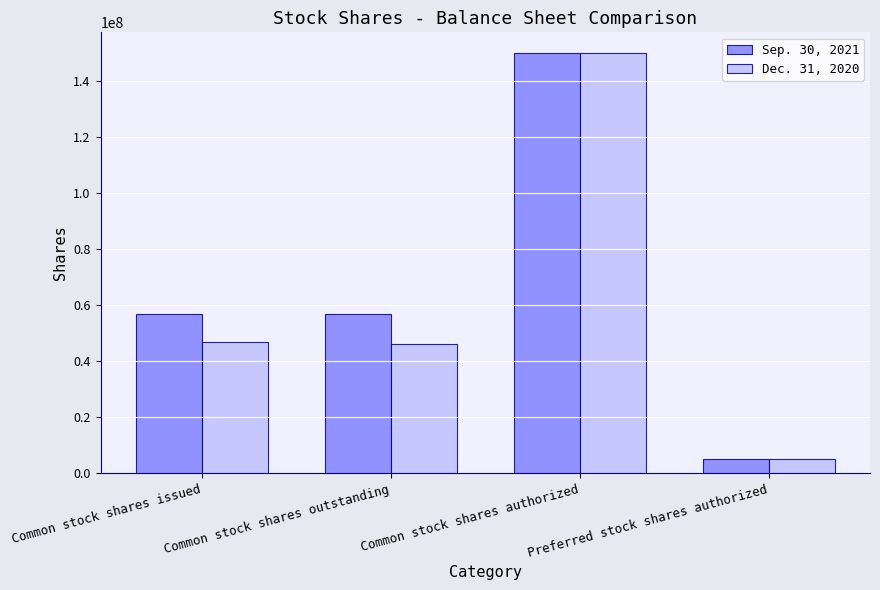

Between Common stock shares outstanding and Common stock shares authorized, which series saw the biggest shift?

Dec. 31, 2020